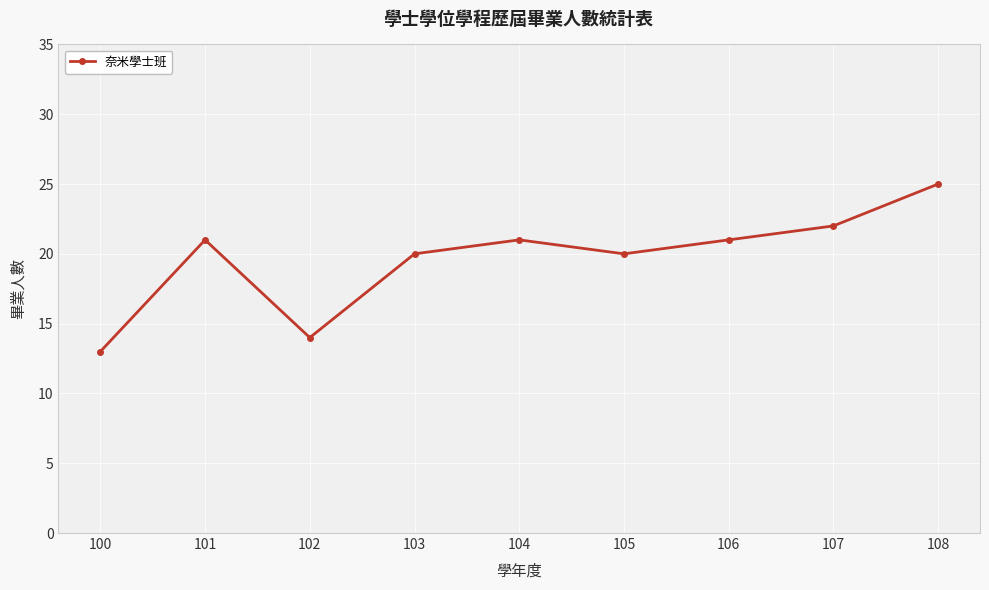

What is the average value?

20